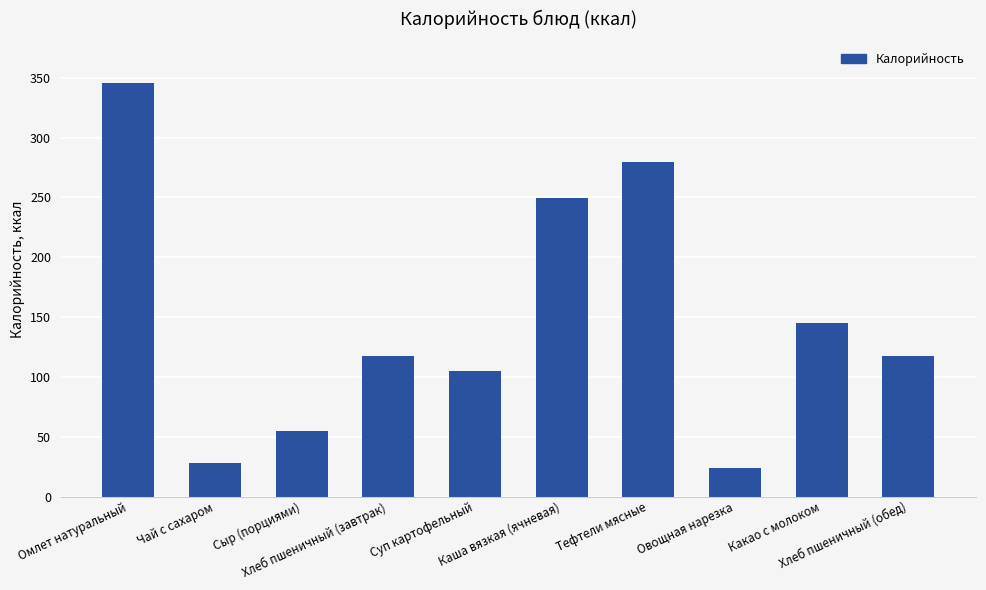

What position from the left is Хлеб пшеничный (обед)?

10